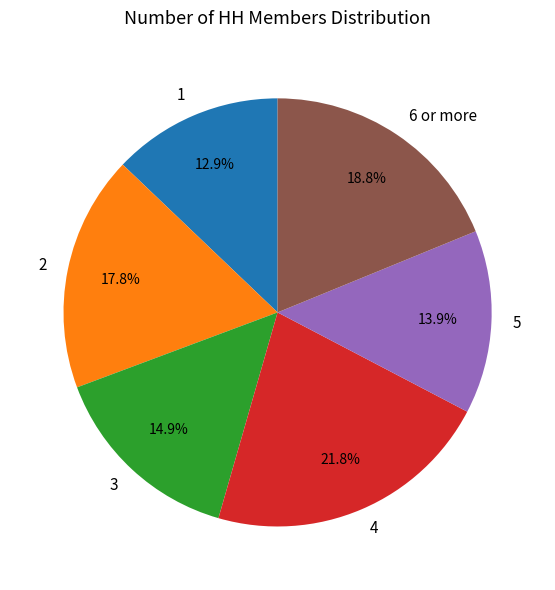

Which slice is the largest?

4